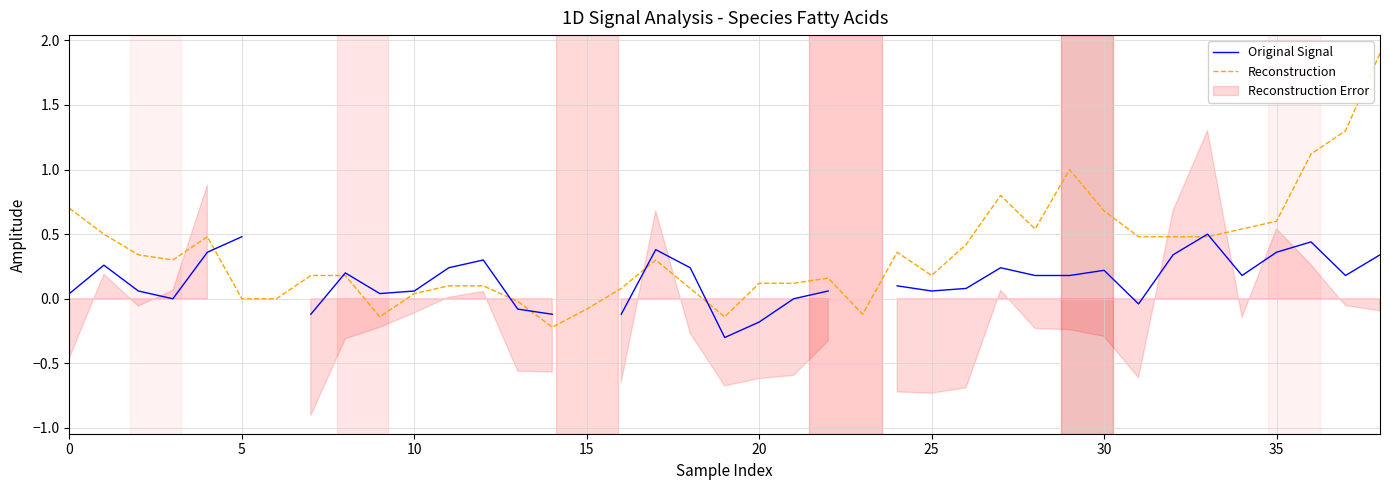

In Original Signal, how many points are higher than both neighbors (excluding endpoints)?

8